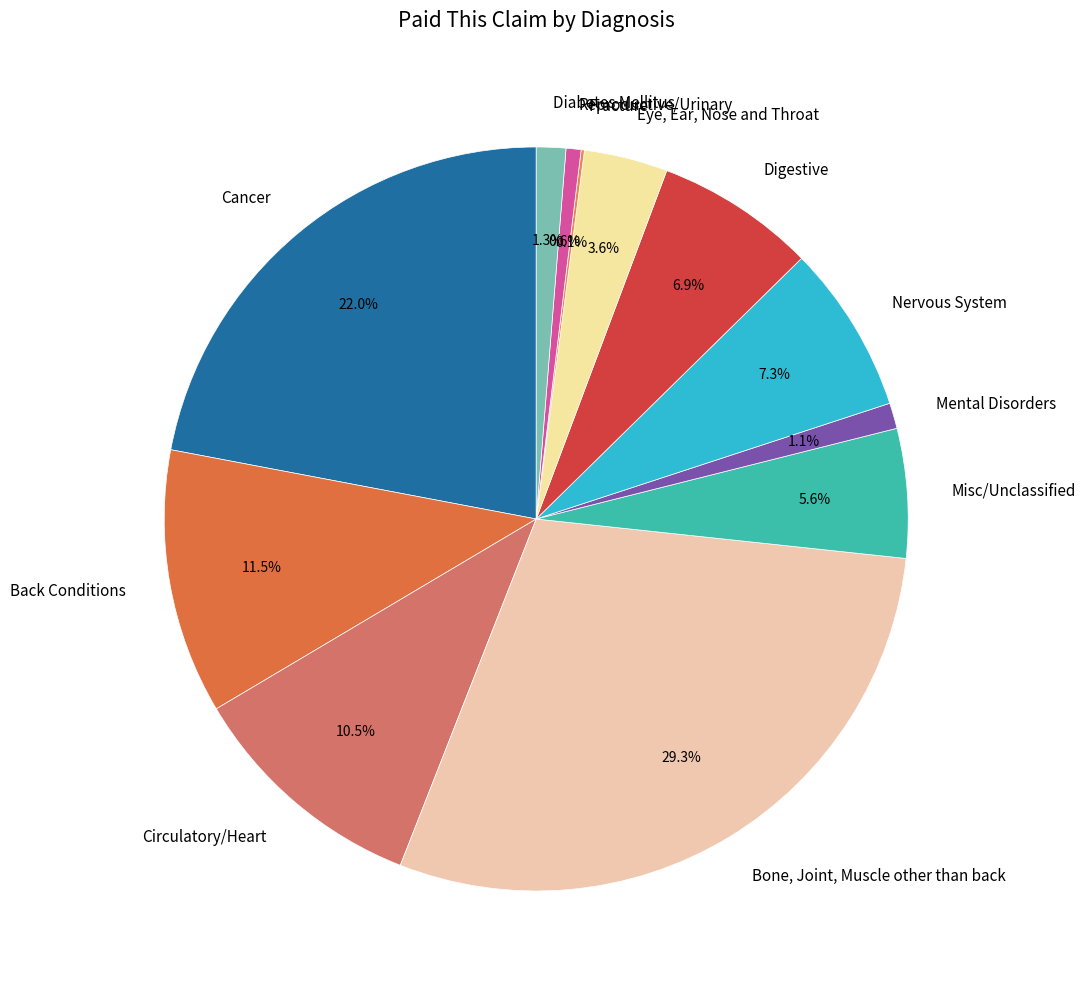

Does Diabetes Mellitus represent more than half of the total?

No